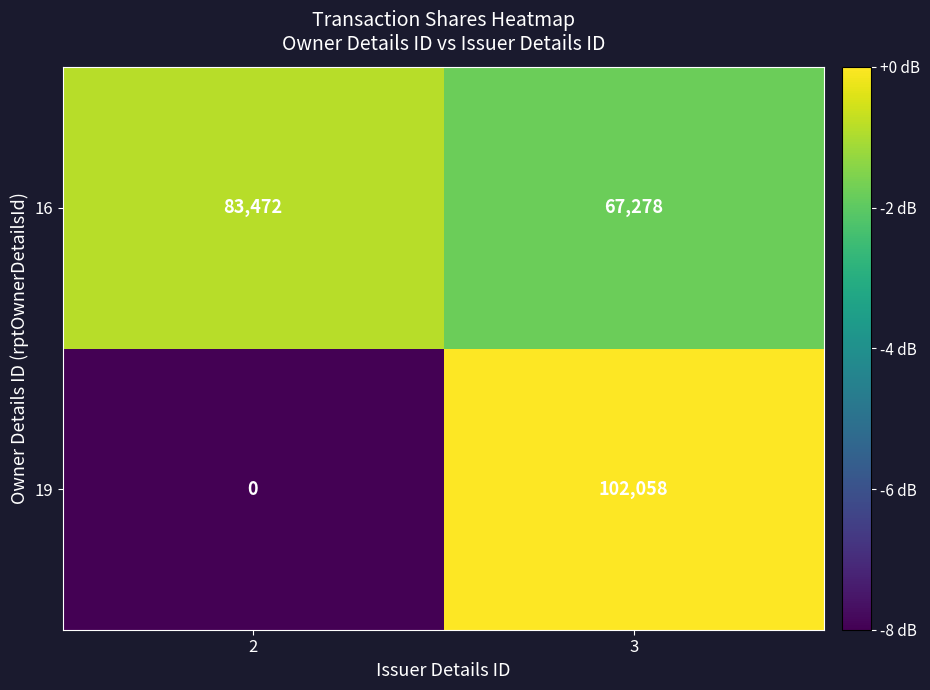

What is the average value of the 16 series?

75375